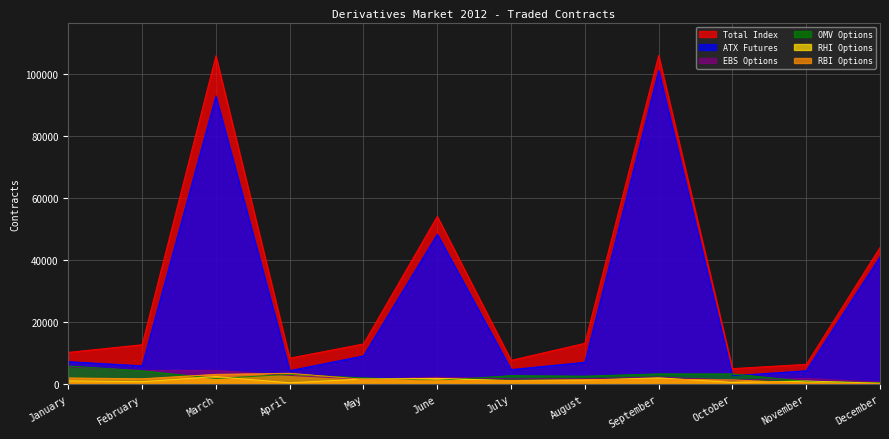

Reading left to right, transcribe all the data shown in this chart.

Total Index: January=10263	February=12722	March=105824	April=8402	May=12975	June=54084	July=7690	August=13179	September=105956	October=5027	November=6396	December=44091
ATX Futures: January=7279	February=5928	March=92868	April=4370	May=9129	June=48339	July=4715	August=7073	September=101051	October=2739	November=4336	December=41096
EBS Options: January=5582	February=4468	March=4475	April=2816	May=1591	June=2240	July=1740	August=1731	September=2320	October=1317	November=1860	December=655
OMV Options: January=5861	February=4326	March=1835	April=3181	May=2039	June=1218	July=2756	August=2589	September=3335	October=3317	November=906	December=472
RHI Options: January=1078	February=795	March=2450	April=440	May=1679	June=1891	July=1142	August=1326	September=2051	October=560	November=1030	December=320
RBI Options: January=2008	February=1755	March=3171	April=3513	May=1589	June=1202	July=1180	August=1444	September=1590	October=1382	November=340	December=160